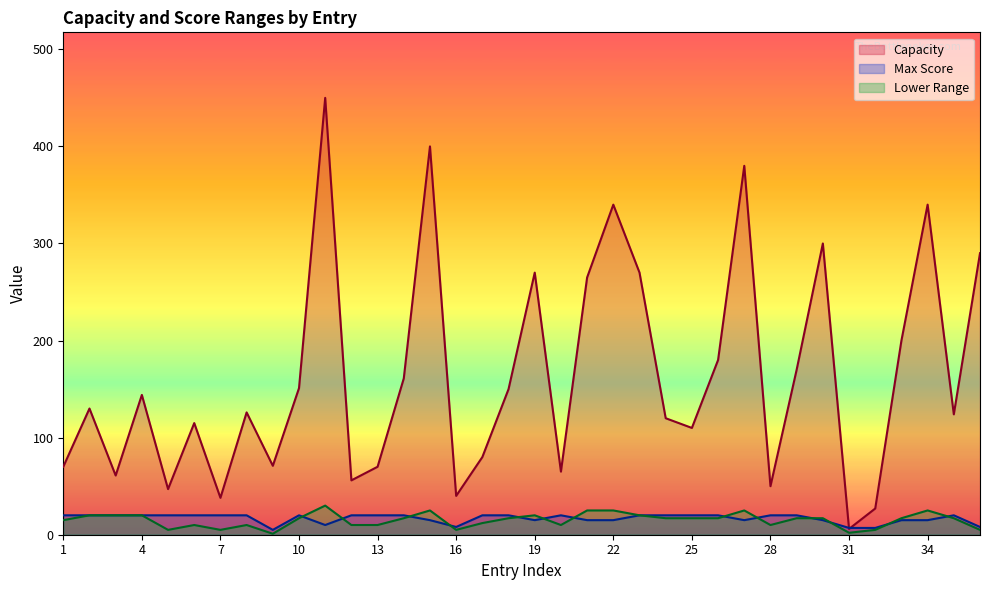

Is the value of Lower Range at 34 greater than the value of Max Score at 5?

Yes